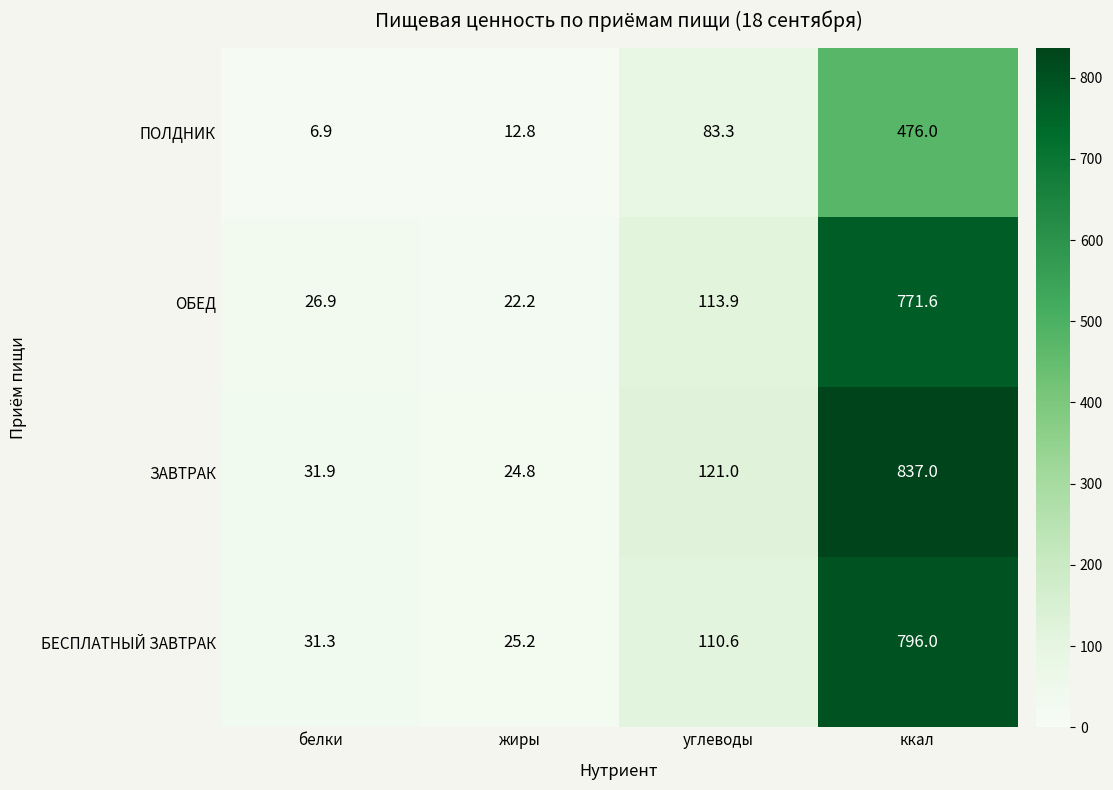

Between углеводы and ккал, which series saw the biggest shift?

ЗАВТРАК